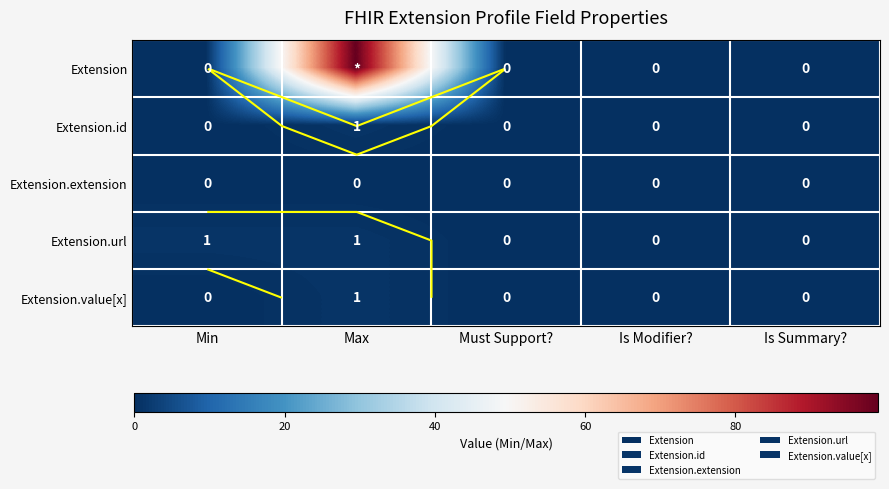

True or false: Extension.extension has a value of 0 at Is Summary?.

True